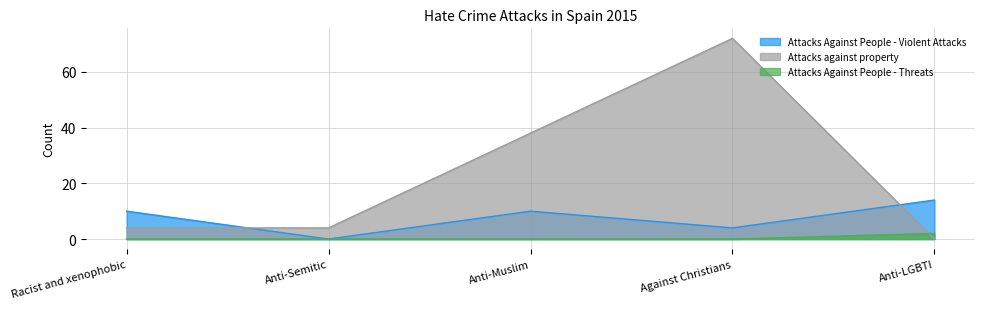

How many lines are shown in the chart?

3